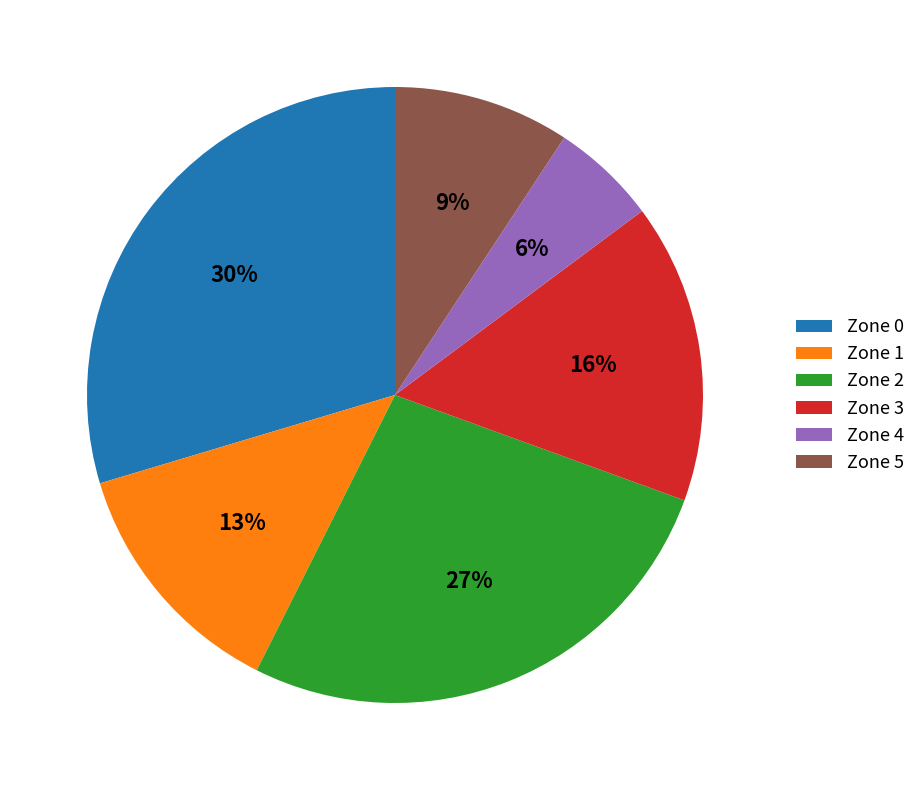

Is it true that Zone 3 is 4% of the pie?

False